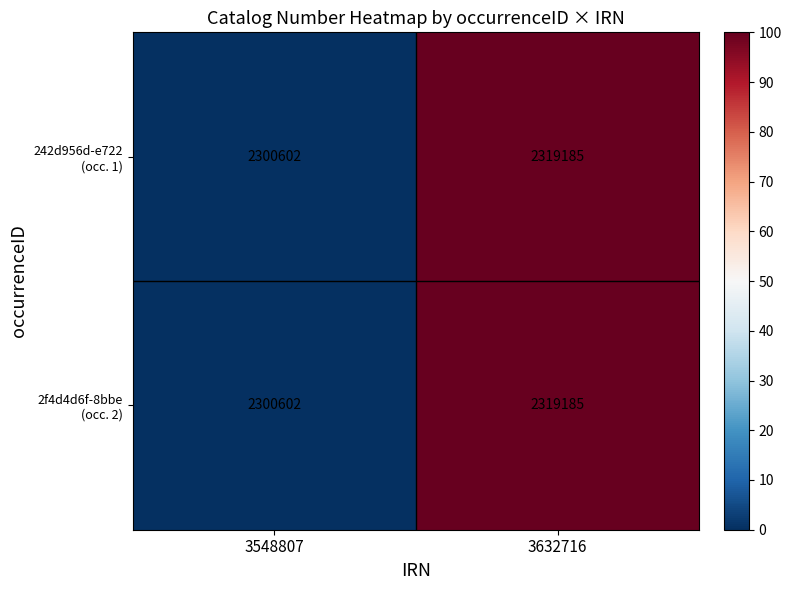

Which category has the highest value across all series?

3632716